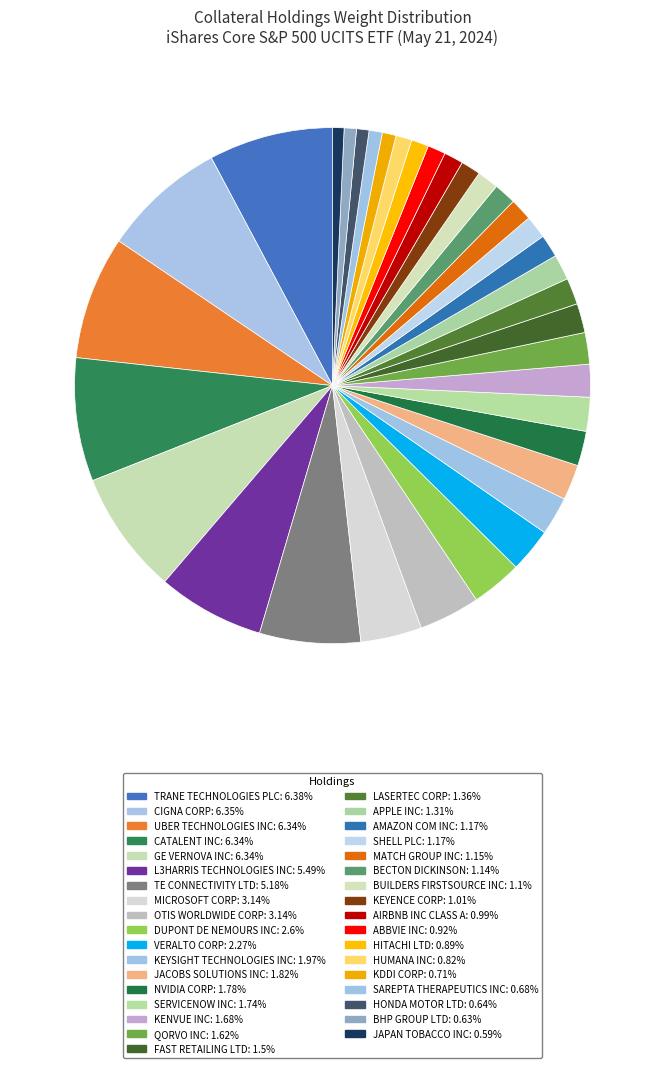

What percentage is NOT represented by AIRBNB INC CLASS A?

98.8%